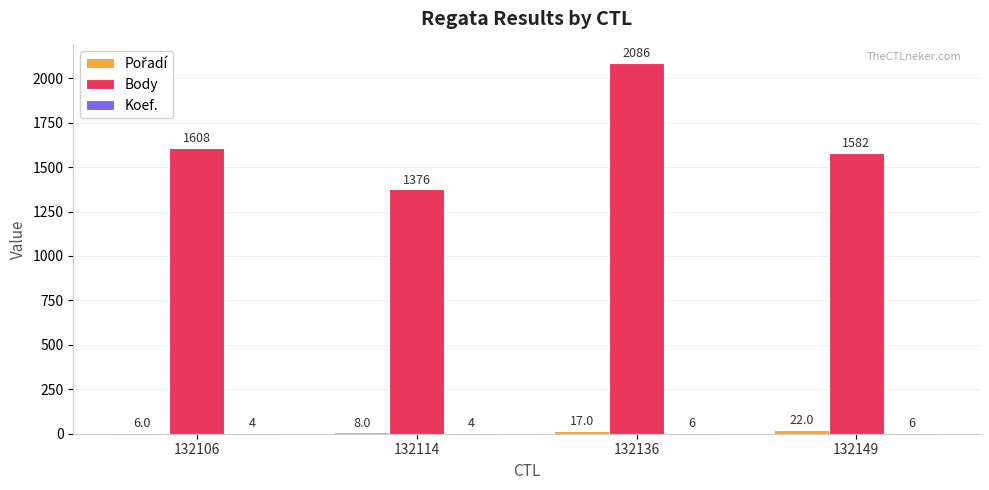

Does the chart contain stacked bars?

No